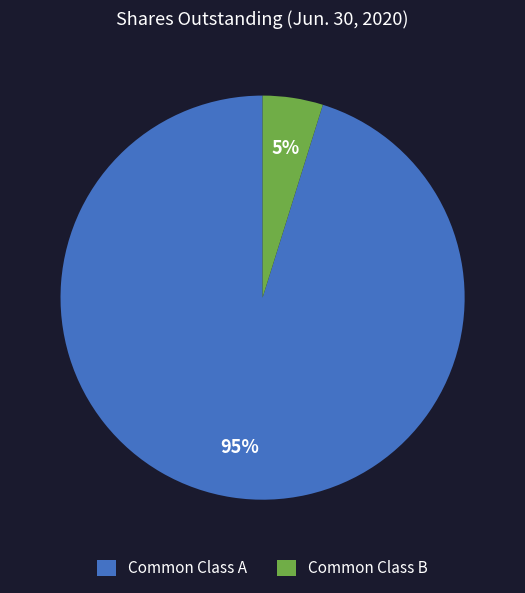

The Common Class A slice represents 95% of the pie. True or false?

True